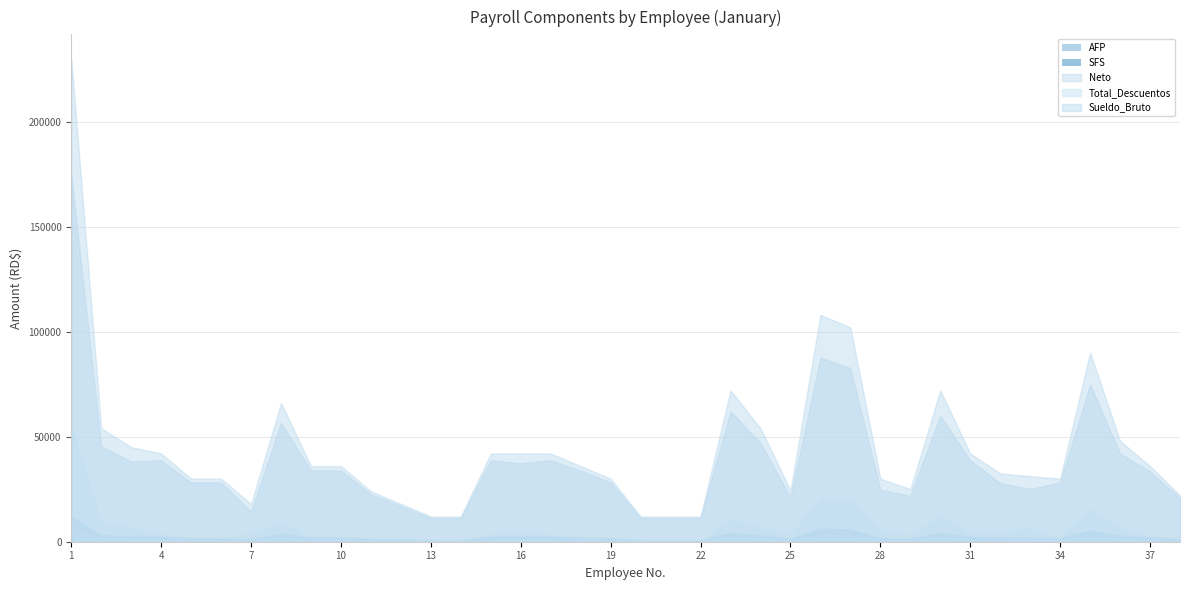

Which category has the highest value in the SFS series?

1